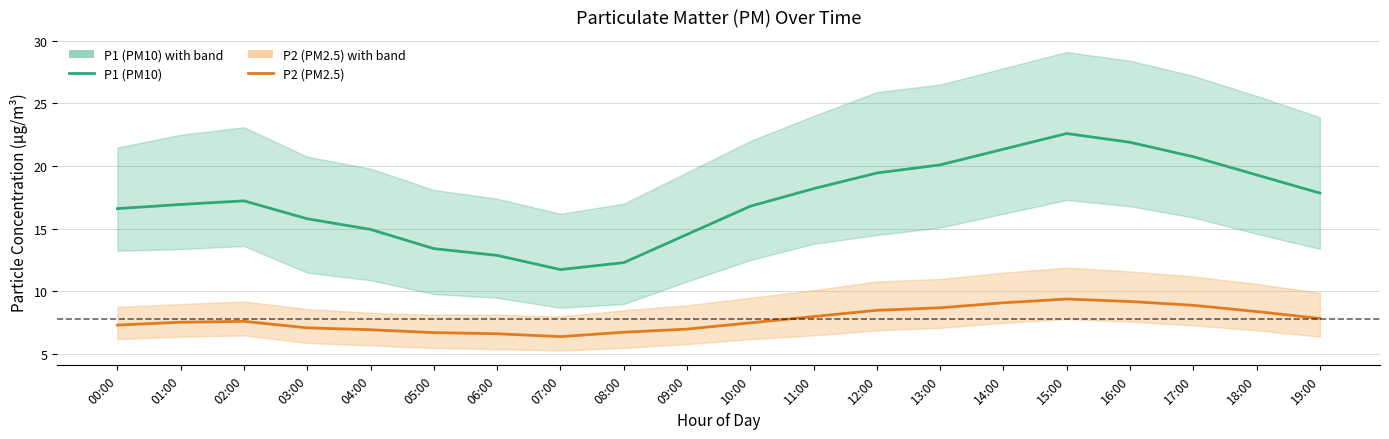

Which category has the highest value across all series?

15:00